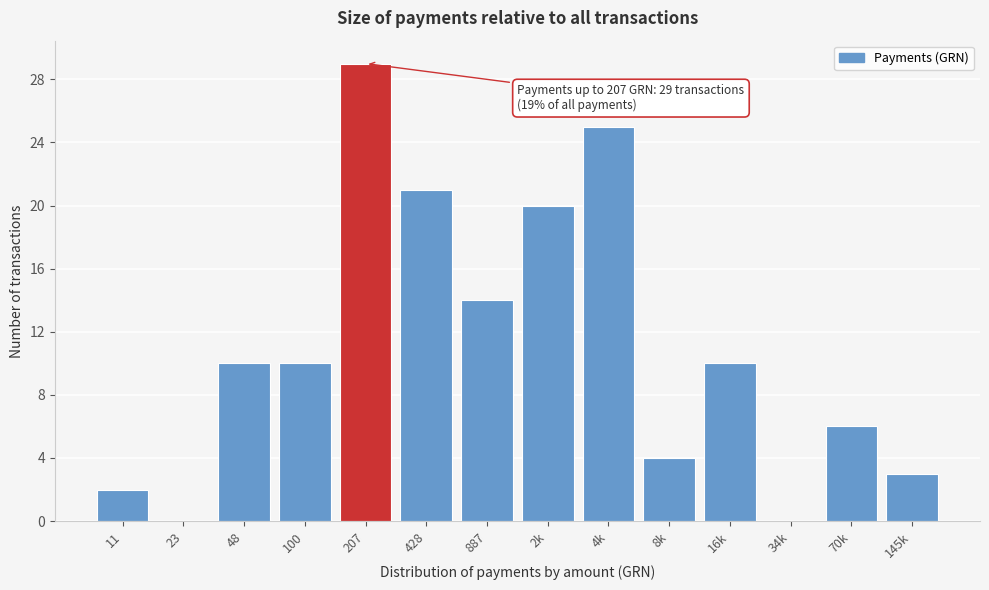

Reading left to right, extract all data points from this chart.

11=2	23=0	48=10	100=10	207=29	428=21	887=14	2k=20	4k=25	8k=4	16k=10	34k=0	70k=6	145k=3